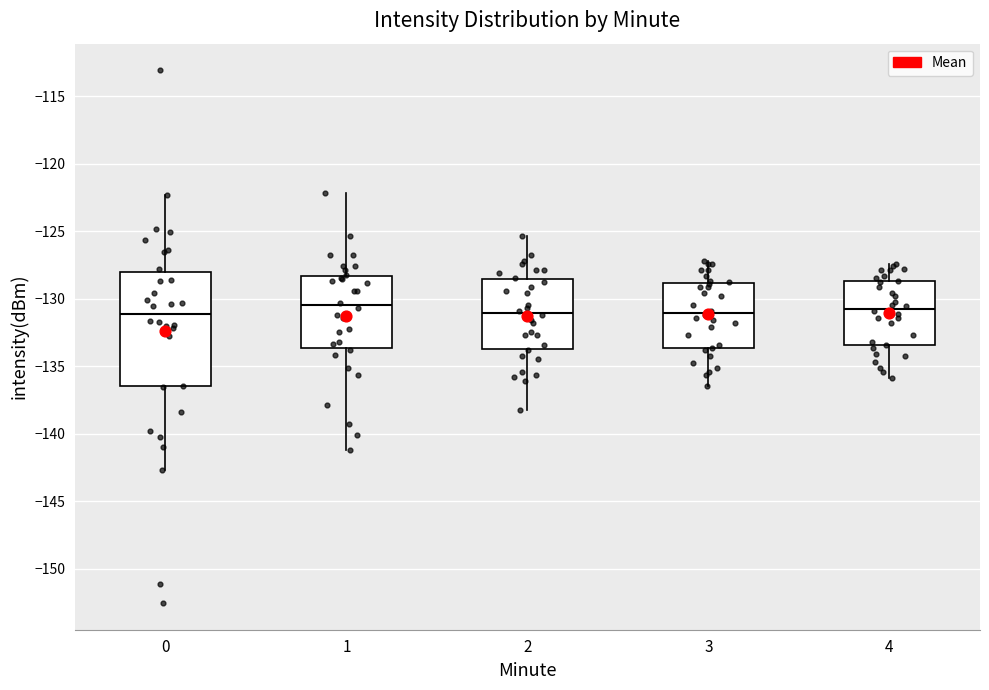

Reading left to right, transcribe this box plot: for each box, give where its median line is, the range the box spans, and where its two whiskers end, as read against the y-axis. The values are not printed on the chart, so give them approximately, as read against the axis.

0: median -131.0, box -136.5 to -128.0, whiskers -142.5 to -122.5
1: median -130.5, box -133.5 to -128.5, whiskers -141.0 to -122.0
2: median -131.0, box -133.5 to -128.5, whiskers -138.0 to -125.5
3: median -131.0, box -133.5 to -129.0, whiskers -136.5 to -127.0
4: median -130.5, box -133.5 to -128.5, whiskers -136.0 to -127.5